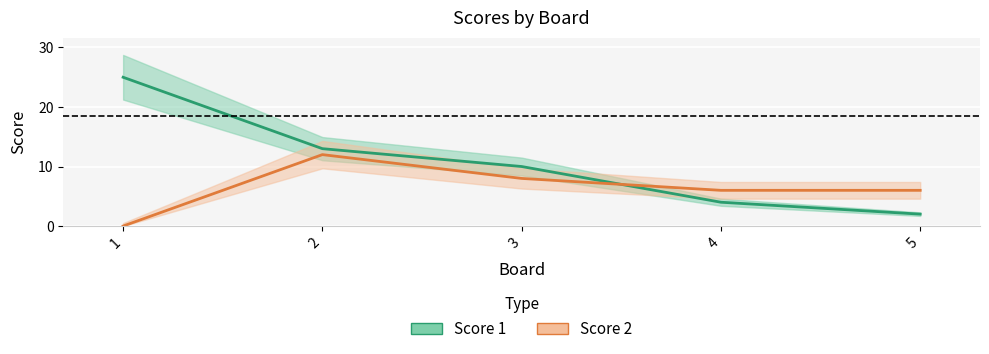

Is the value of Score 2 at 3 greater than the value of Score 1 at 4?

Yes